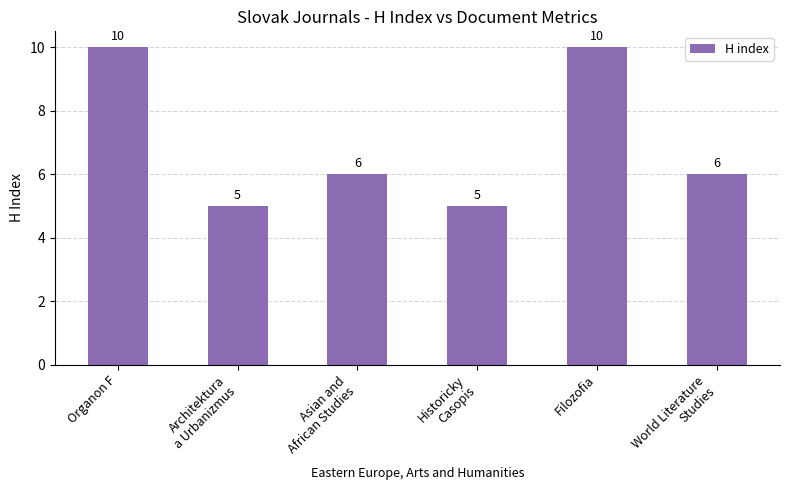

What is the label of the 1st bar from the right?

World Literature
Studies